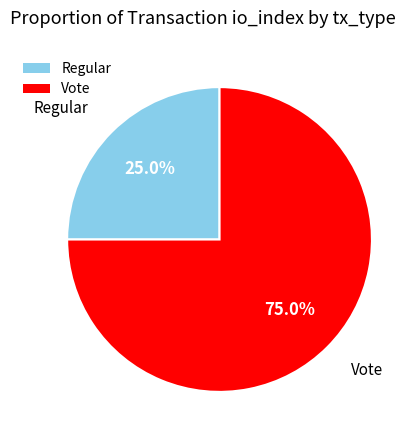

Is there a majority slice in this chart?

Yes